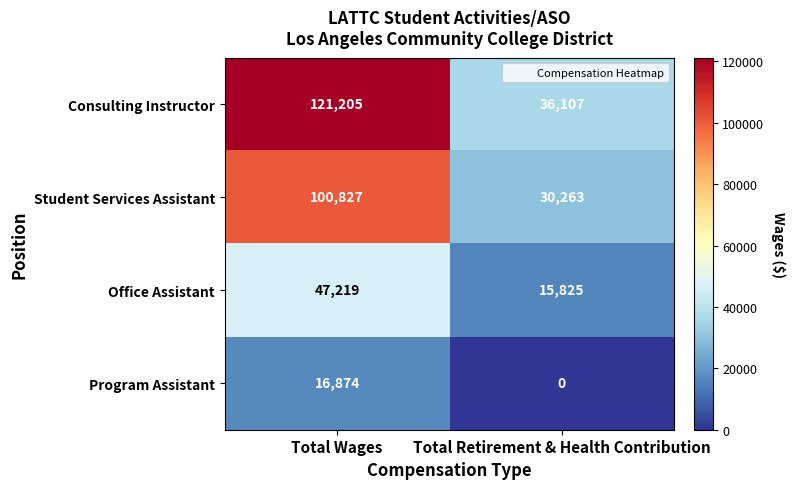

Rank the series by their maximum value, from highest to lowest.

Consulting Instructor, Student Services Assistant, Office Assistant, Program Assistant